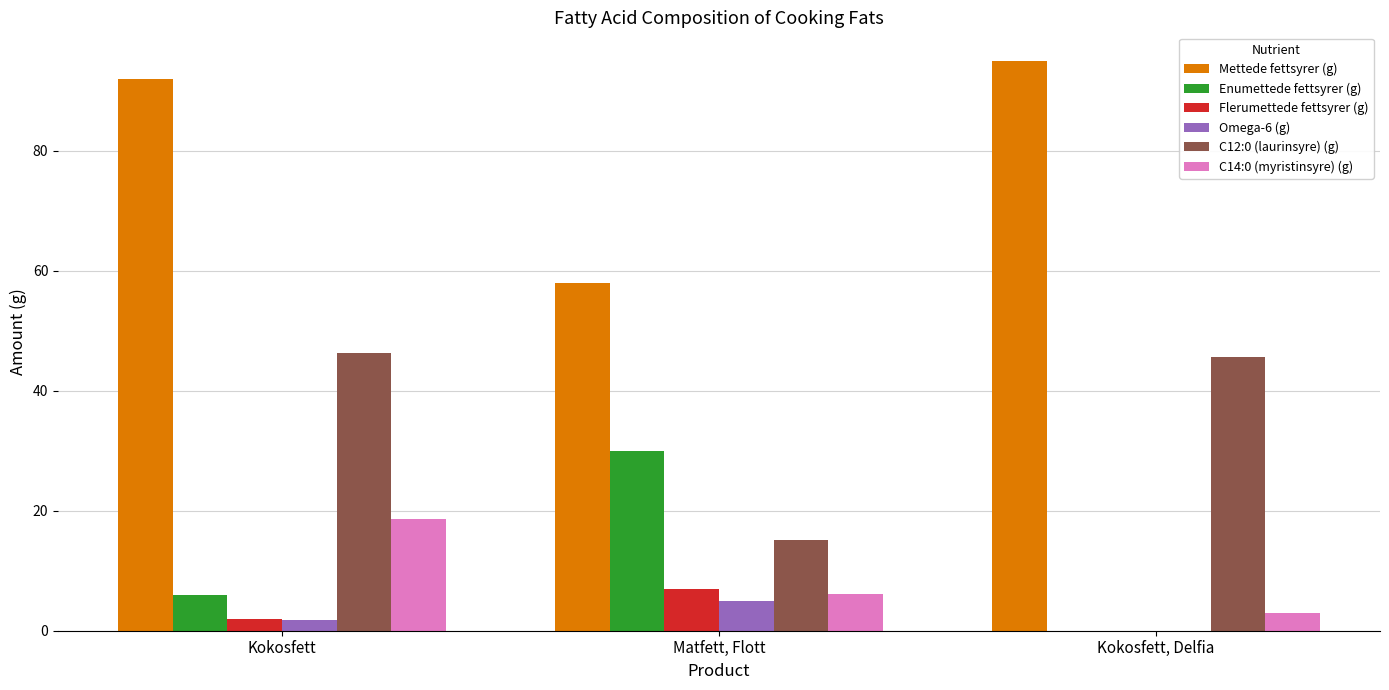

Count the number of data series in this chart.

6